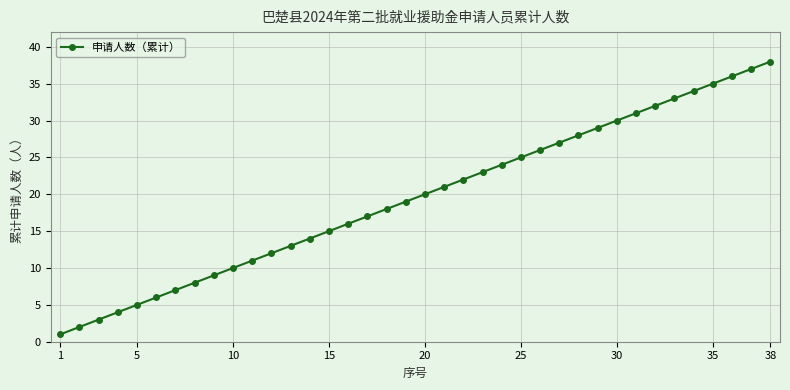

True or false: the data has more than 1 interior local peaks.

False